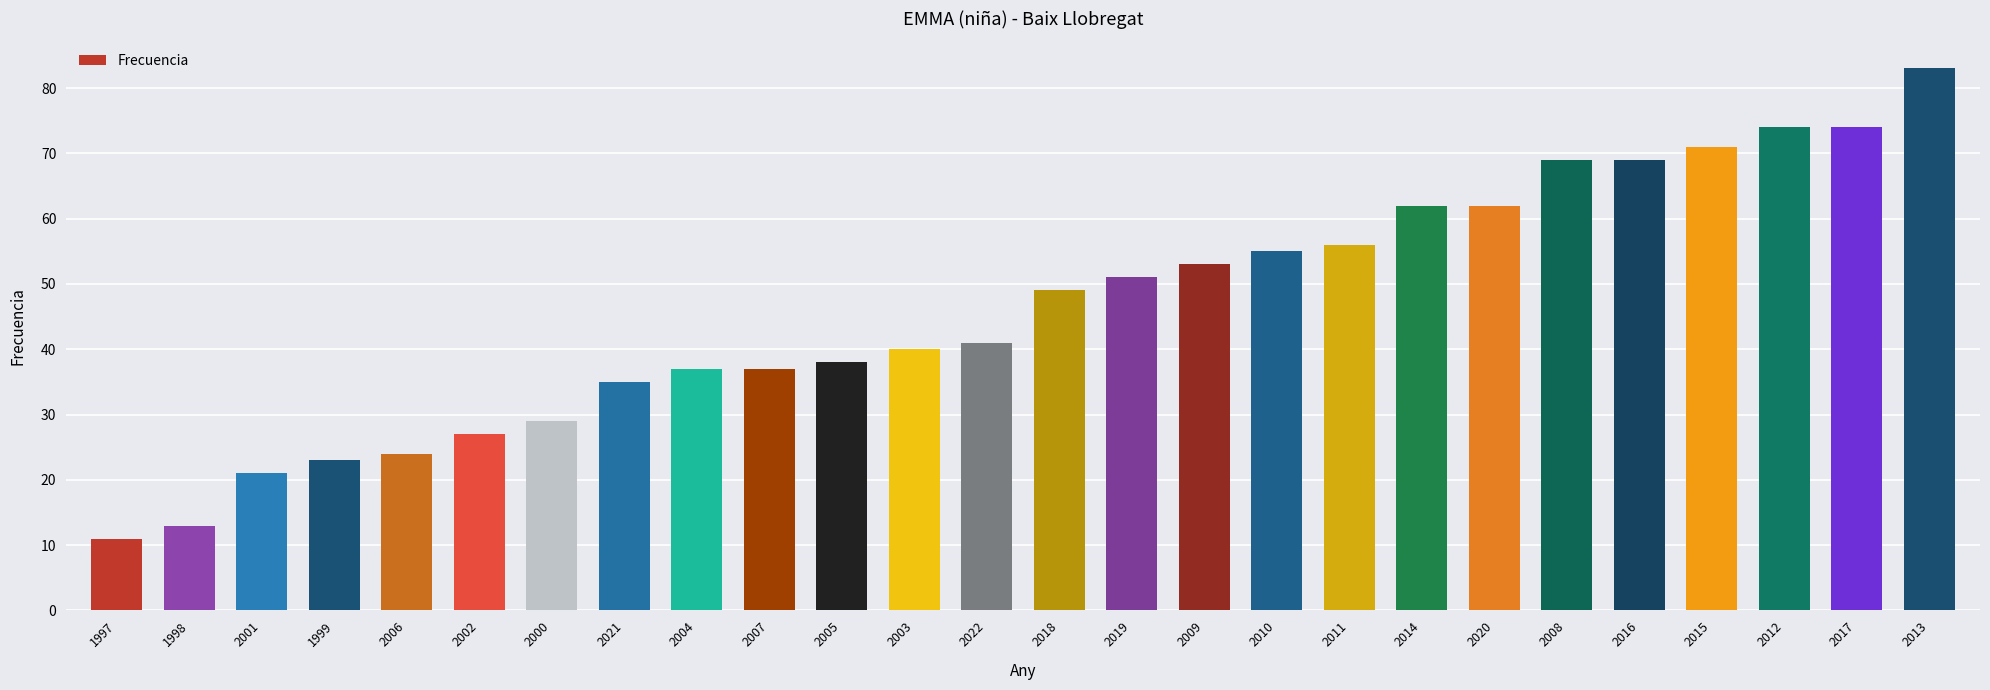

What position from the left is 2010?

17